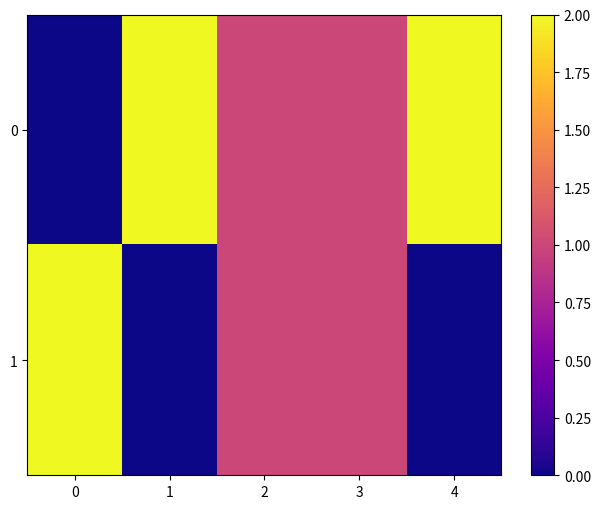

Rank the series by their maximum value, from highest to lowest.

0, 1